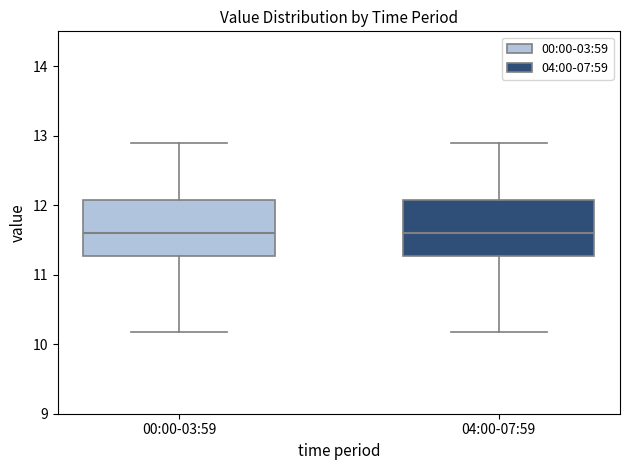

Reading left to right, transcribe this box plot: for each box, give where its median line is, the range the box spans, and where its two whiskers end, as read against the y-axis. The values are not printed on the chart, so give them approximately, as read against the axis.

00:00-03:59: median 11.6, box 11.3 to 12.1, whiskers 10.2 to 12.9
04:00-07:59: median 11.6, box 11.3 to 12.1, whiskers 10.2 to 12.9